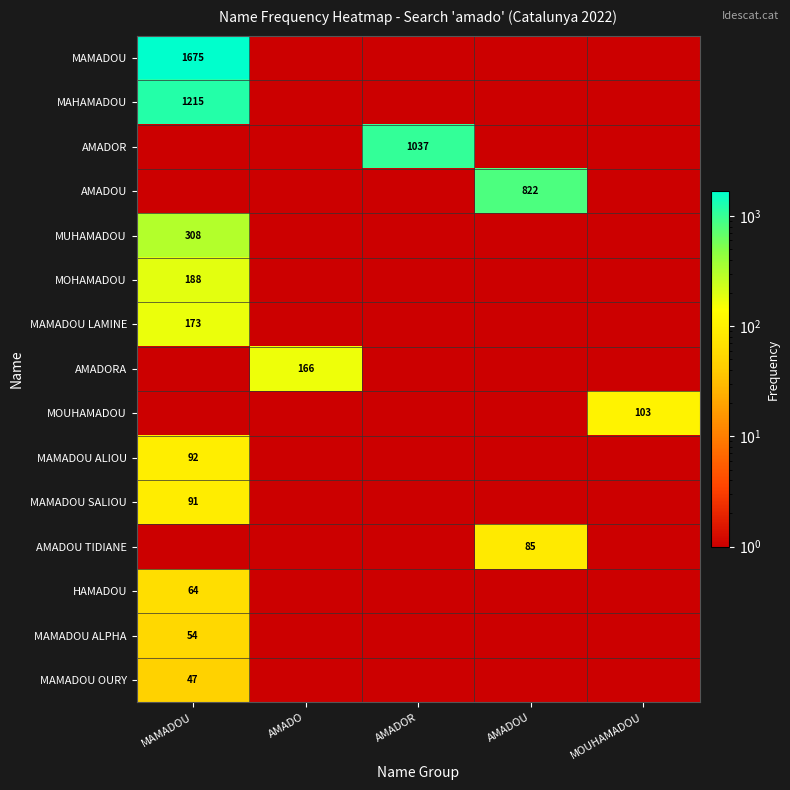

The value of MOUHAMADOU at MOUHAMADOU is 135. True or false?

False